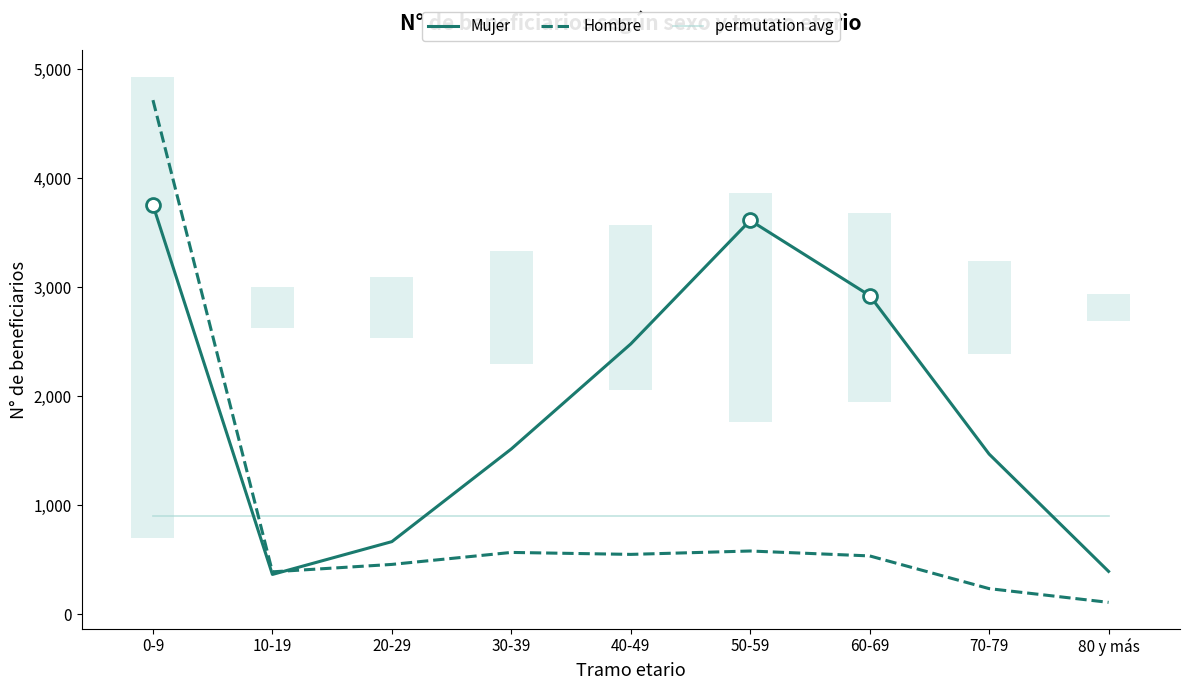

At which category does Mujer reach its first local peak?

50-59